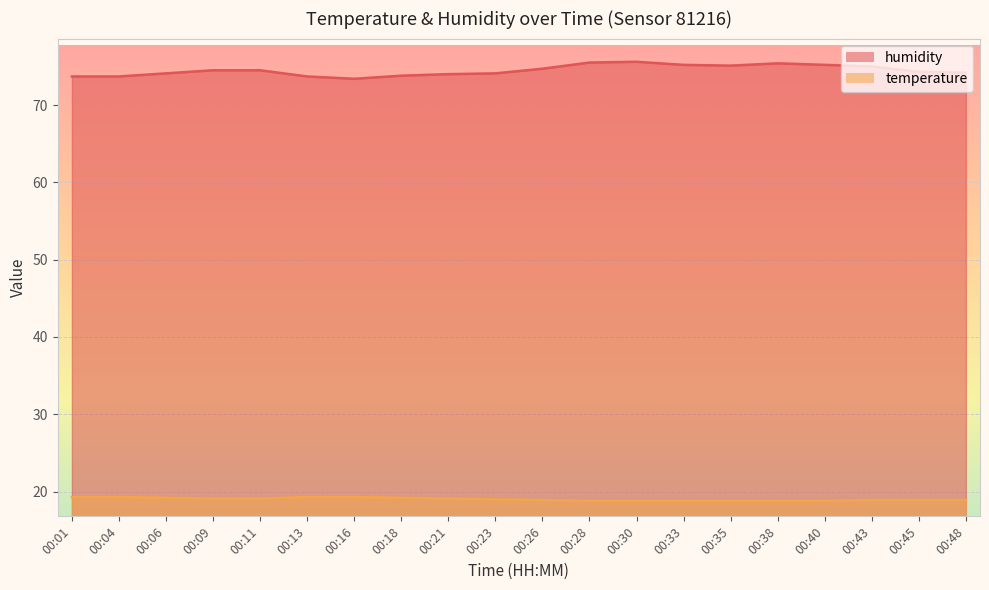

What are all the series names shown in the legend?

humidity, temperature